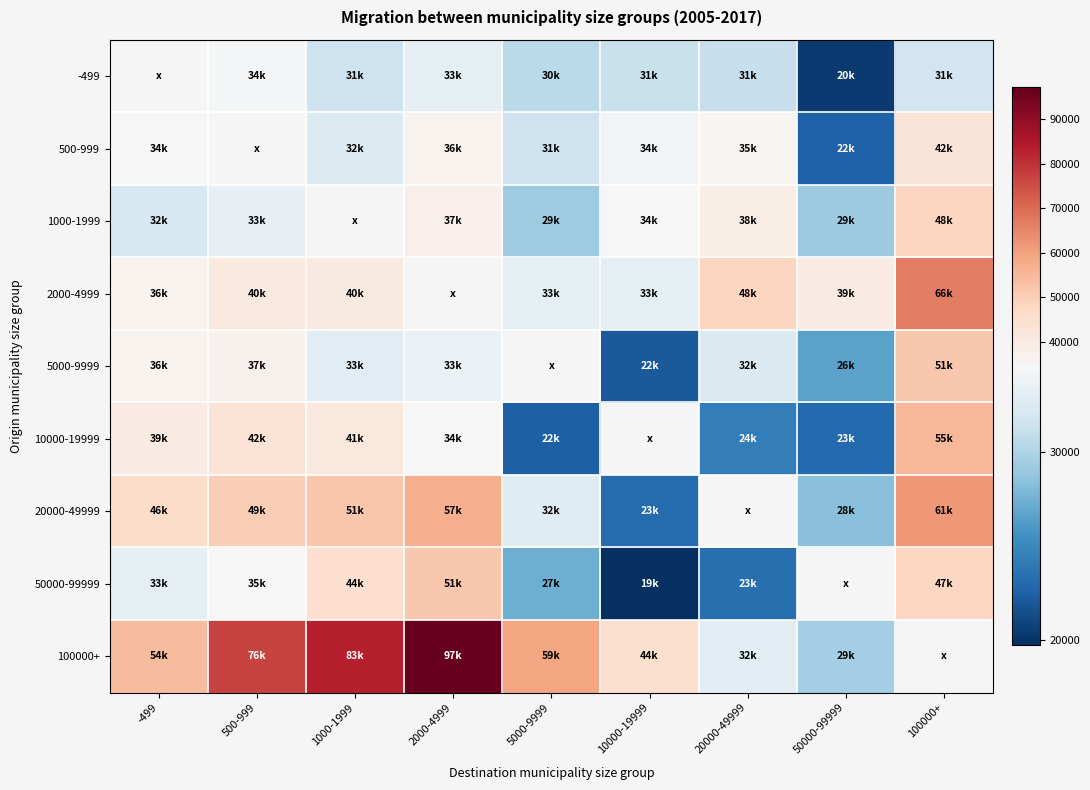

How many values in the 5000-9999 series exceed 33562?

3